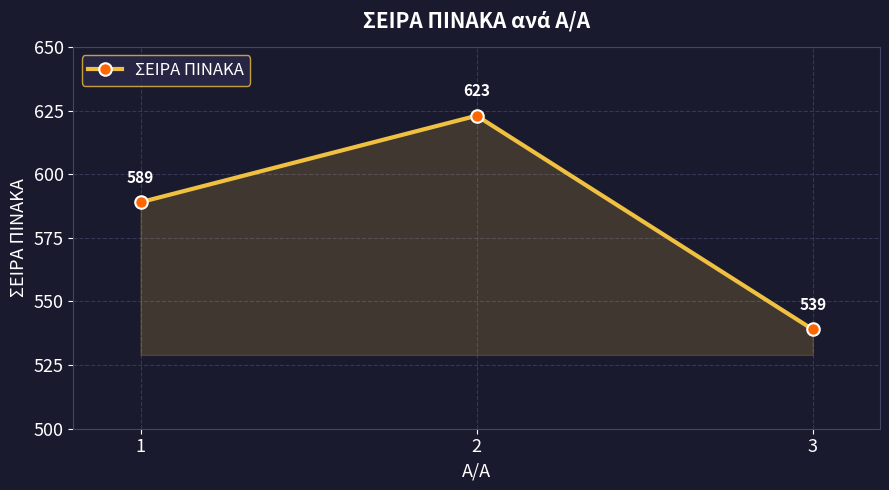

What is the approximate value at 1, to the nearest 10?

590